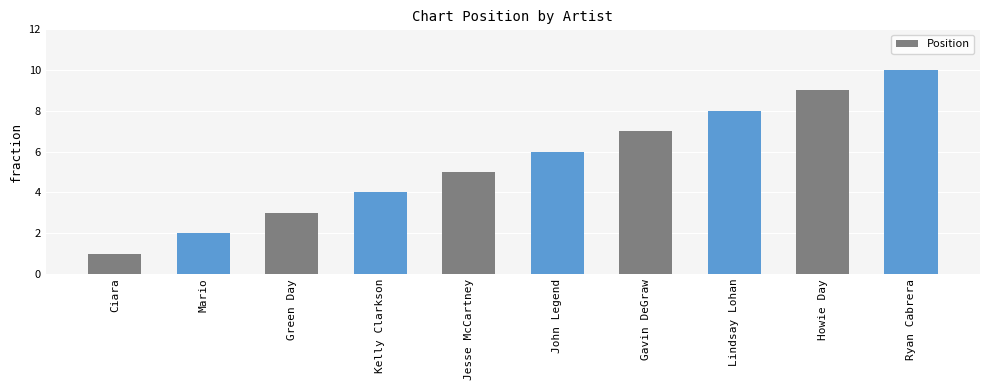

Count the number of data series in this chart.

1